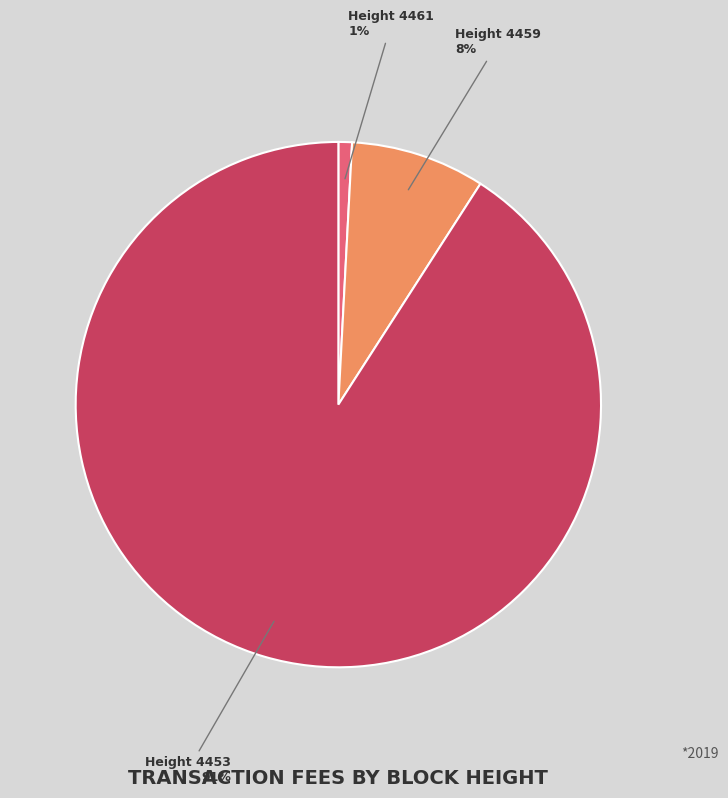

To the nearest percent, what is the average slice percentage?

33%